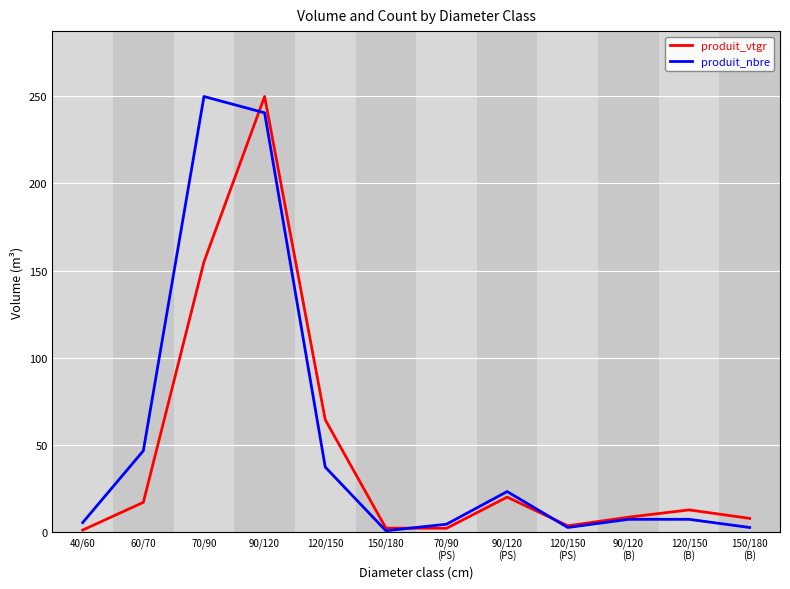

Between 70/90 and 90/120, which series saw the biggest shift?

produit_vtgr